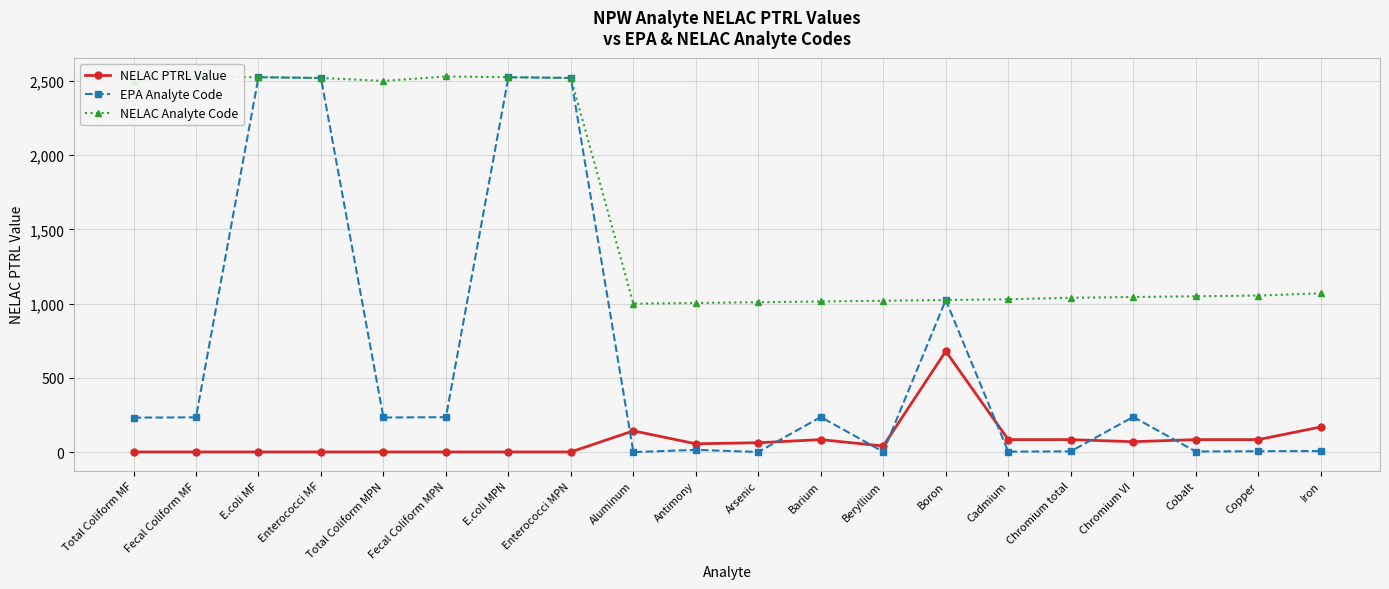

Is it true that EPA Analyte Code equals 1 at Beryllium?

False